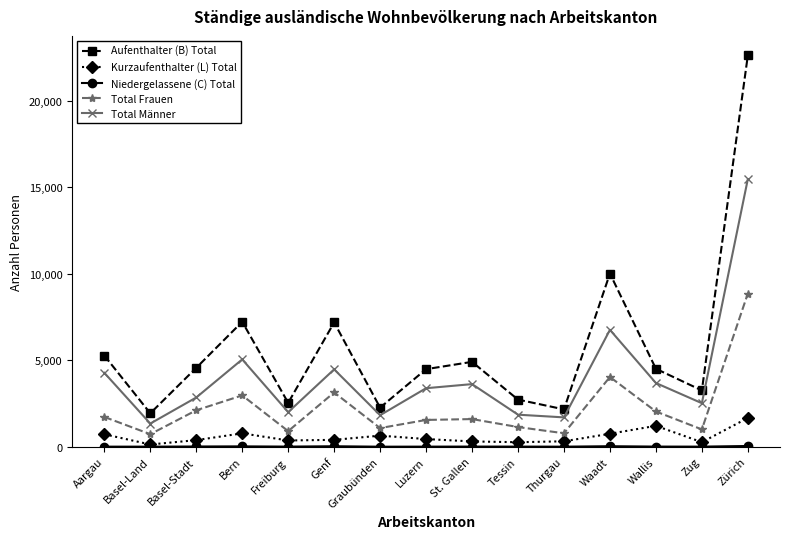

Between Graubünden and Zürich, which series saw the biggest shift?

Aufenthalter (B) Total